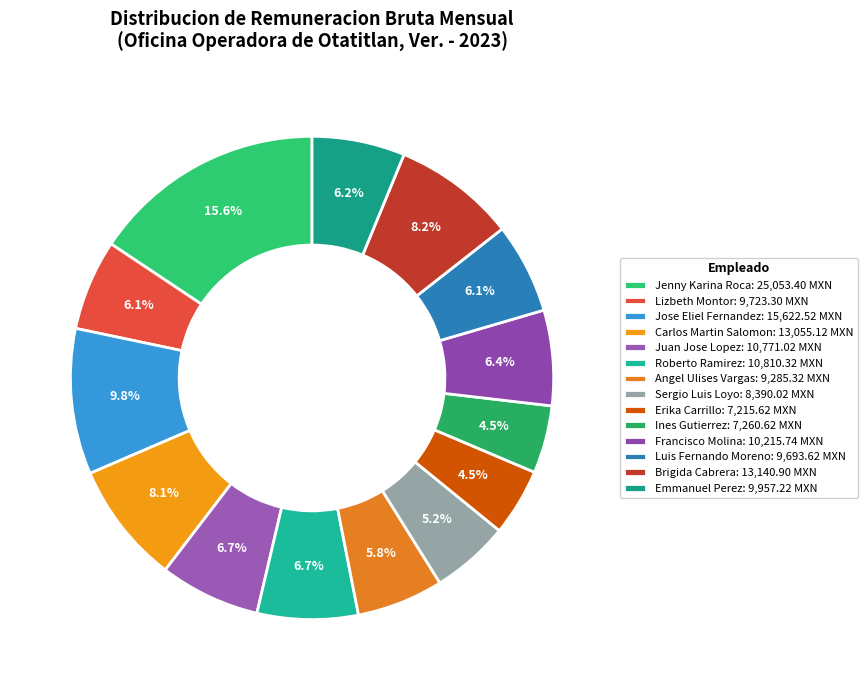

Rank the categories by value from lowest to highest.

Erika Carrillo, Ines Gutierrez, Sergio Luis Loyo, Angel Ulises Vargas, Luis Fernando Moreno, Lizbeth Montor, Emmanuel Perez, Francisco Molina, Juan Jose Lopez, Roberto Ramirez, Carlos Martin Salomon, Brigida Cabrera, Jose Eliel Fernandez, Jenny Karina Roca